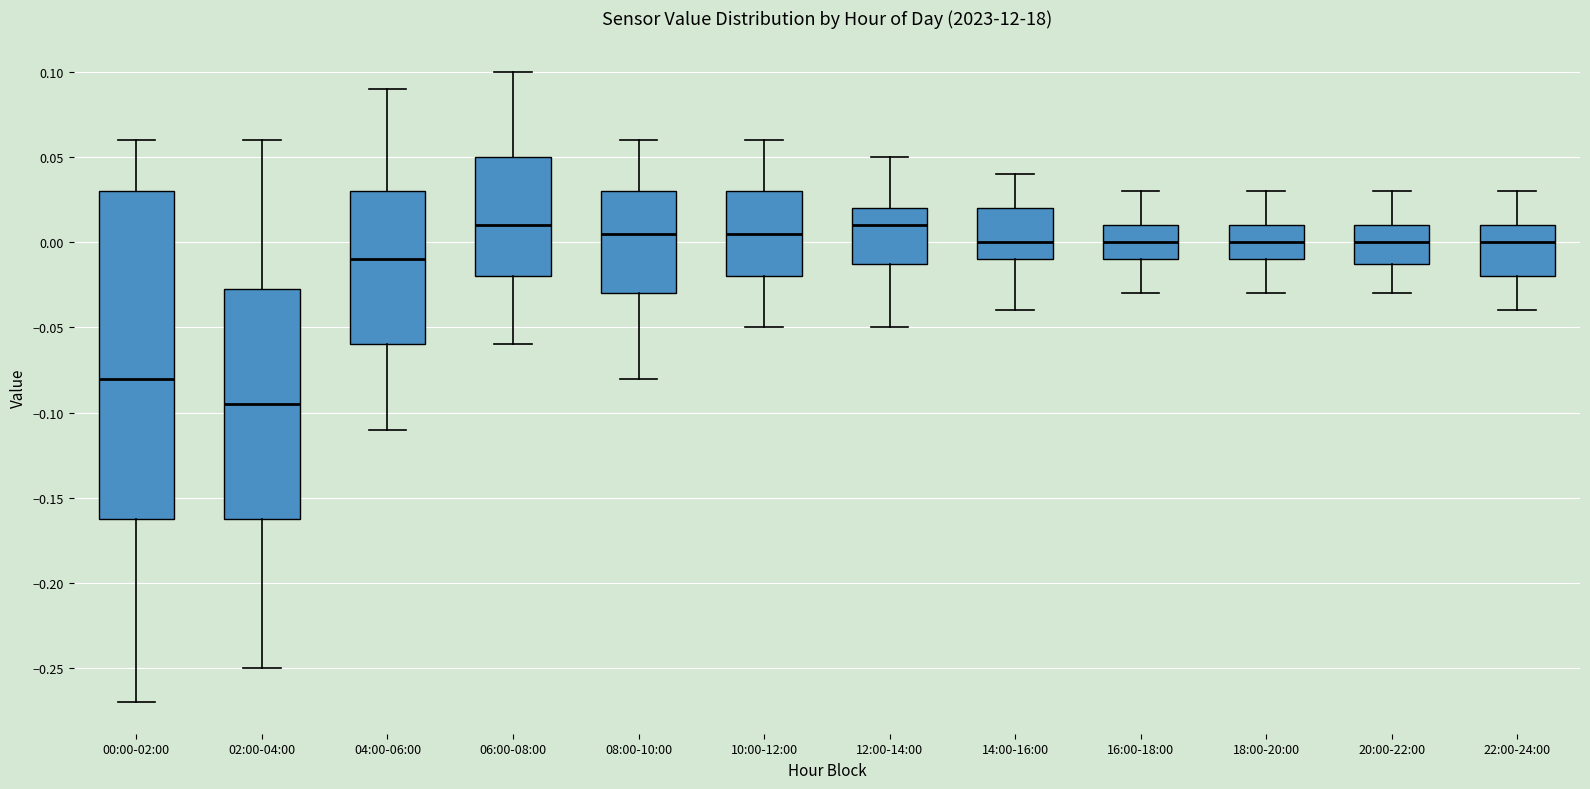

Where is the upper edge of the box for 06:00-08:00 on the y-axis? The values are not printed on the chart, so give them approximately, as read against the axis.

0.050